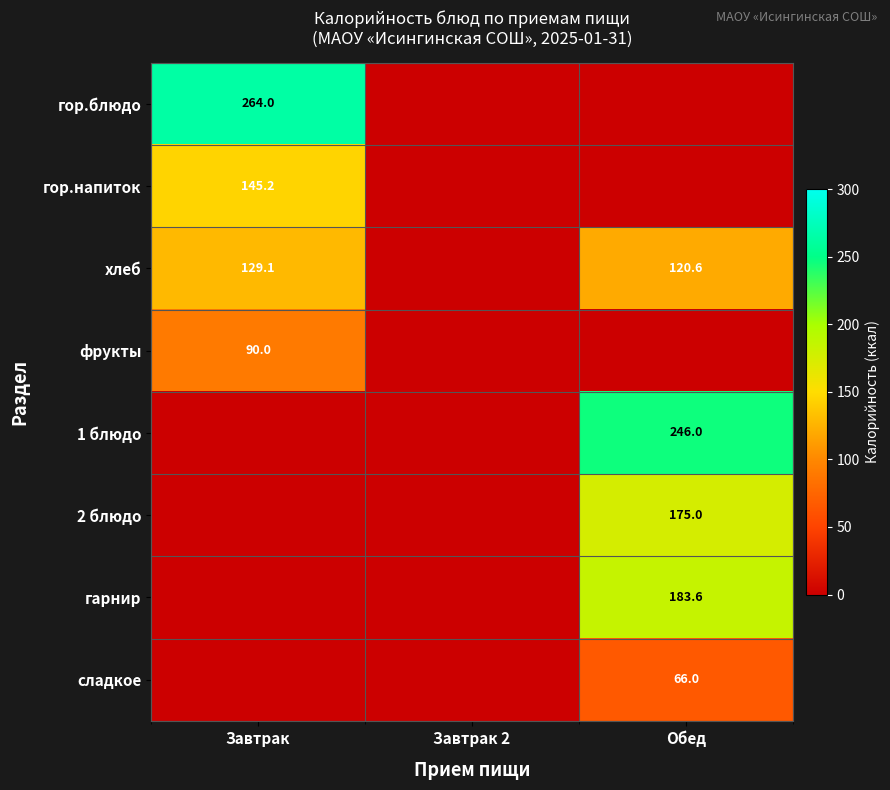

True or false: гор.блюдо has a value of 264.0 at Завтрак.

True